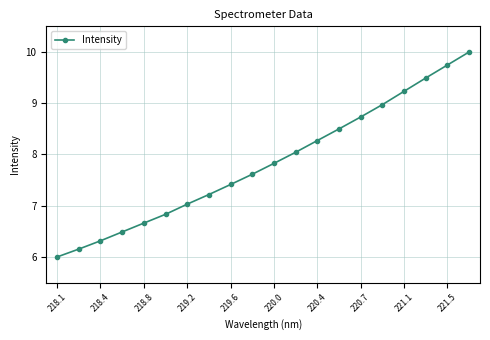

What is the value of the 2nd point from the left?

6.2